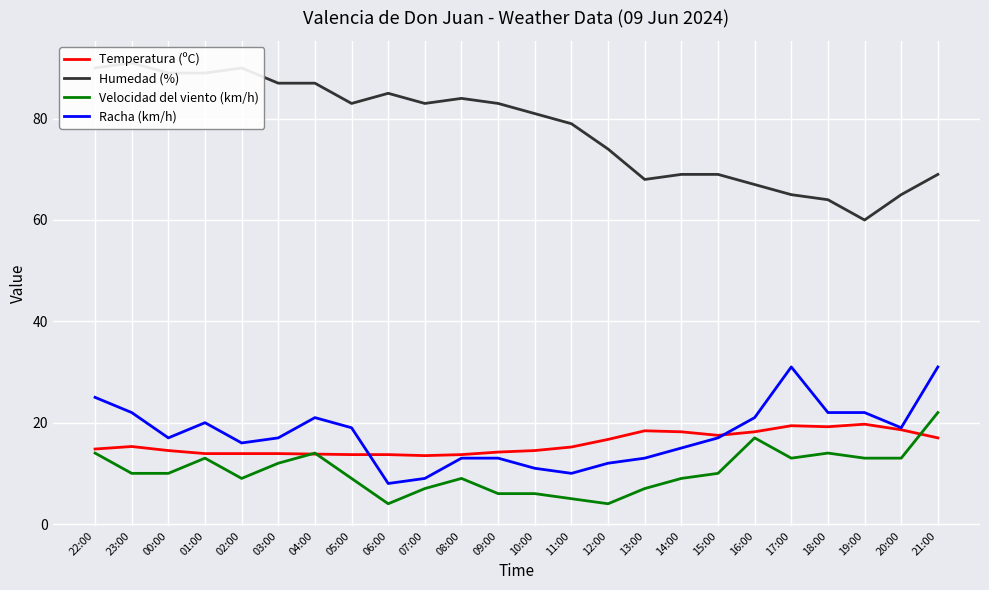

How many intersections are there between Racha (km/h) and Temperatura (ºC)?

2